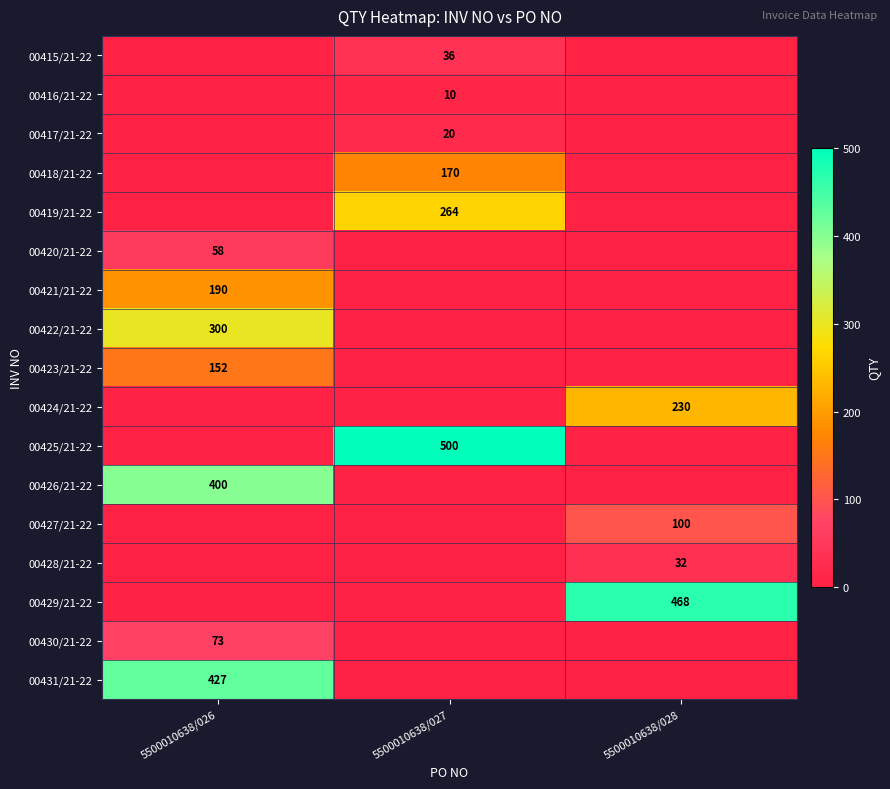

Is it true that 00430/21-22 equals 73 at 5500010638/026?

True